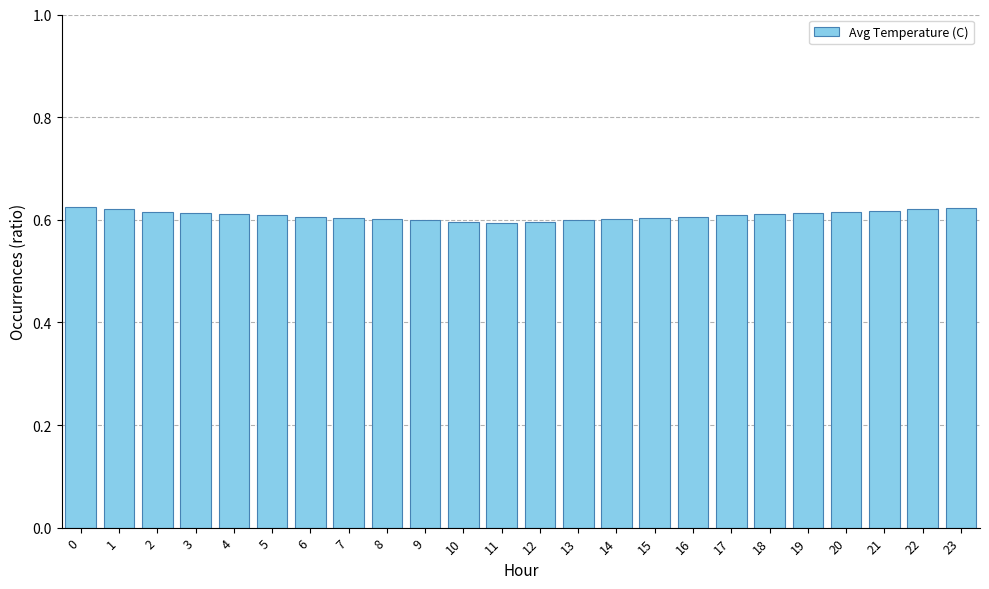

Which has a higher value, 13 or 1?

1